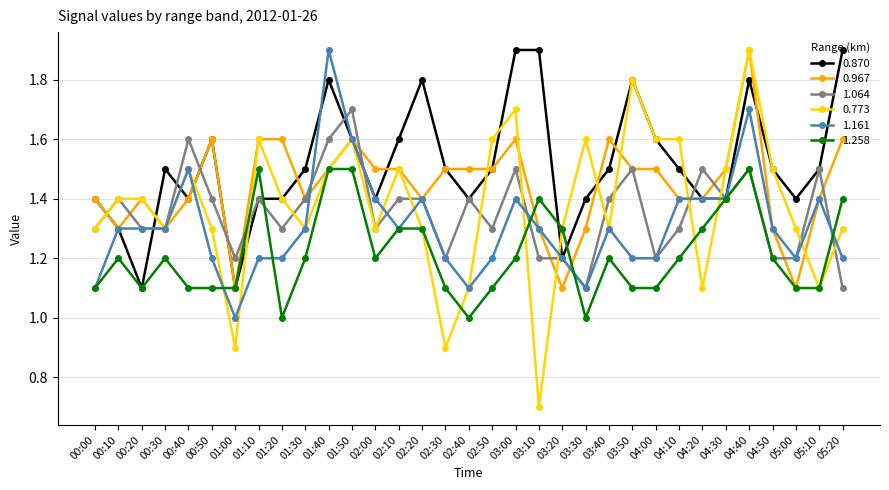

Which series has the largest total across all categories?

0.870